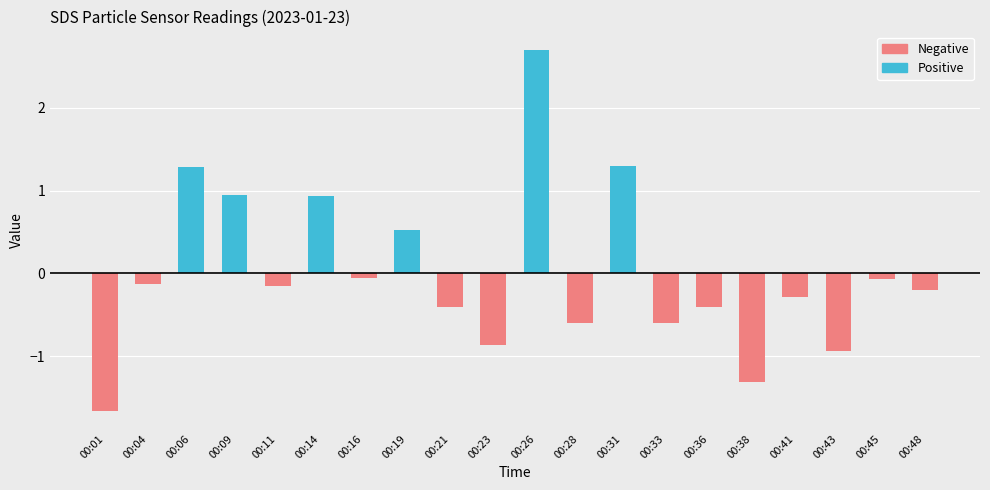

Reading right to left, extract all data points from this chart.

Positive: 00:48=0.0	00:45=0.0	00:43=0.0	00:41=0.0	00:38=0.0	00:36=0.0	00:33=0.0	00:31=1.3	00:28=0.0	00:26=2.7	00:23=0.0	00:21=0.0	00:19=0.5	00:16=0.0	00:14=0.9	00:11=0.0	00:09=1.0	00:06=1.3	00:04=0.0	00:01=0.0
Negative: 00:48=-0.2	00:45=-0.1	00:43=-0.9	00:41=-0.3	00:38=-1.3	00:36=-0.4	00:33=-0.6	00:31=0.0	00:28=-0.6	00:26=0.0	00:23=-0.9	00:21=-0.4	00:19=0.0	00:16=-0.1	00:14=0.0	00:11=-0.2	00:09=0.0	00:06=0.0	00:04=-0.1	00:01=-1.7